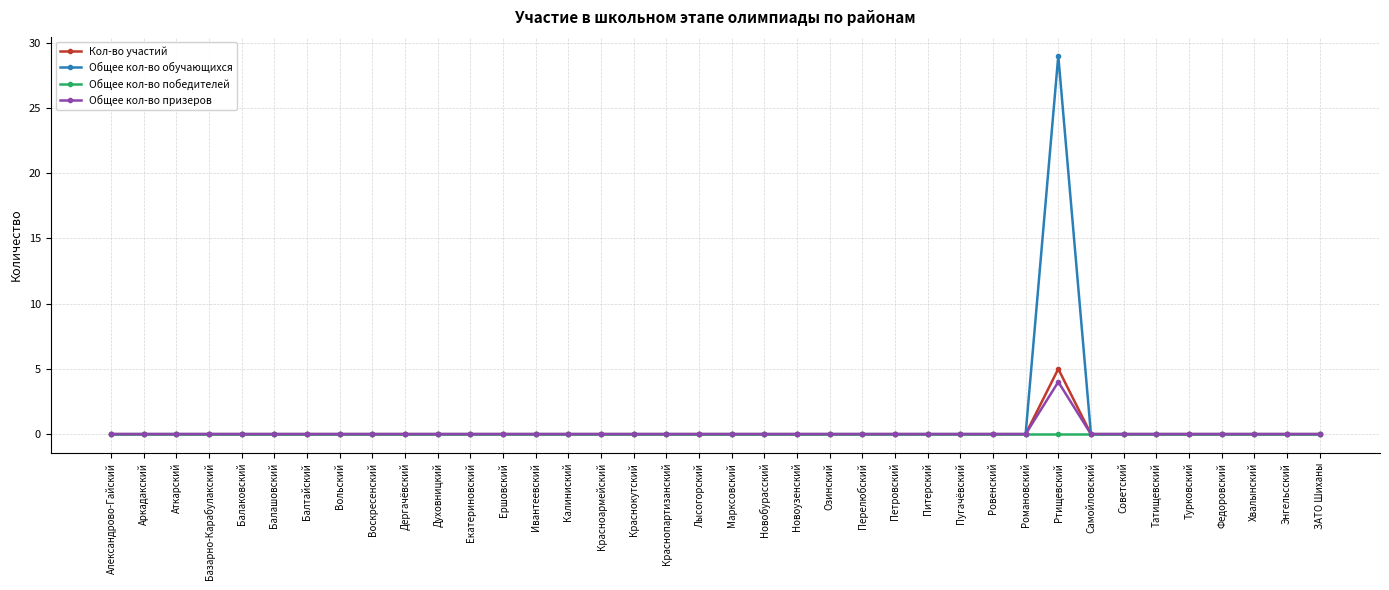

Reading right to left, transcribe all the data shown in this chart.

Кол-во участий: 0	0	0	0	0	0	0	0	5	0	0	0	0	0	0	0	0	0	0	0	0	0	0	0	0	0	0	0	0	0	0	0	0	0	0	0	0	0
Общее кол-во обучающихся: 0	0	0	0	0	0	0	0	29	0	0	0	0	0	0	0	0	0	0	0	0	0	0	0	0	0	0	0	0	0	0	0	0	0	0	0	0	0
Общее кол-во победителей: 0	0	0	0	0	0	0	0	0	0	0	0	0	0	0	0	0	0	0	0	0	0	0	0	0	0	0	0	0	0	0	0	0	0	0	0	0	0
Общее кол-во призеров: 0	0	0	0	0	0	0	0	4	0	0	0	0	0	0	0	0	0	0	0	0	0	0	0	0	0	0	0	0	0	0	0	0	0	0	0	0	0